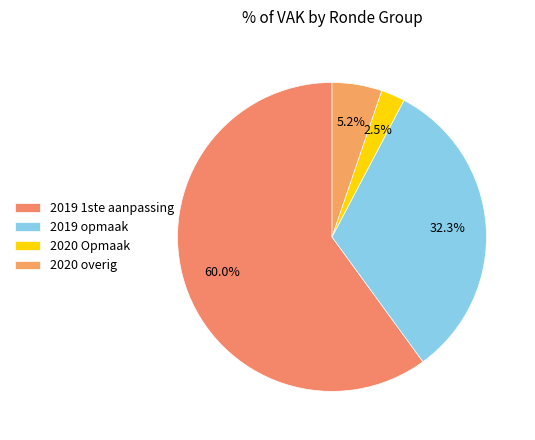

Count the number of slices in the pie.

4